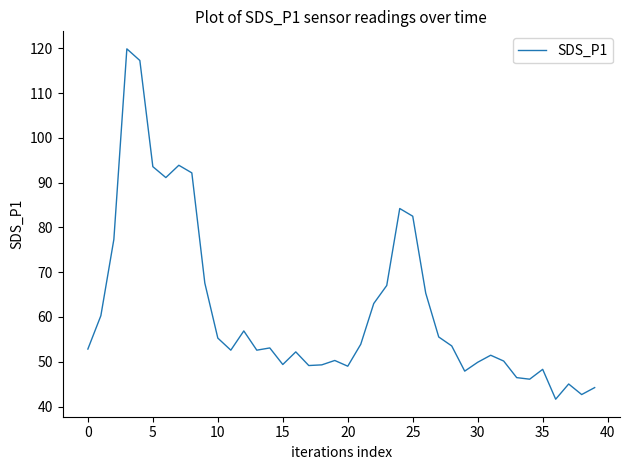

How many lines are shown in the chart?

1